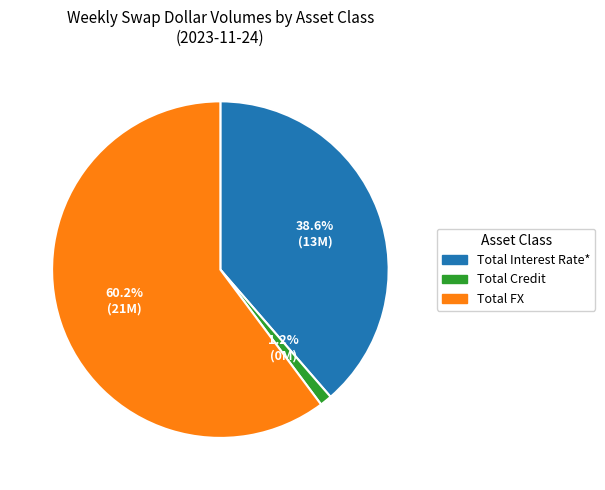

To the nearest percent, what is the difference between the largest and smallest slice percentages?

59%